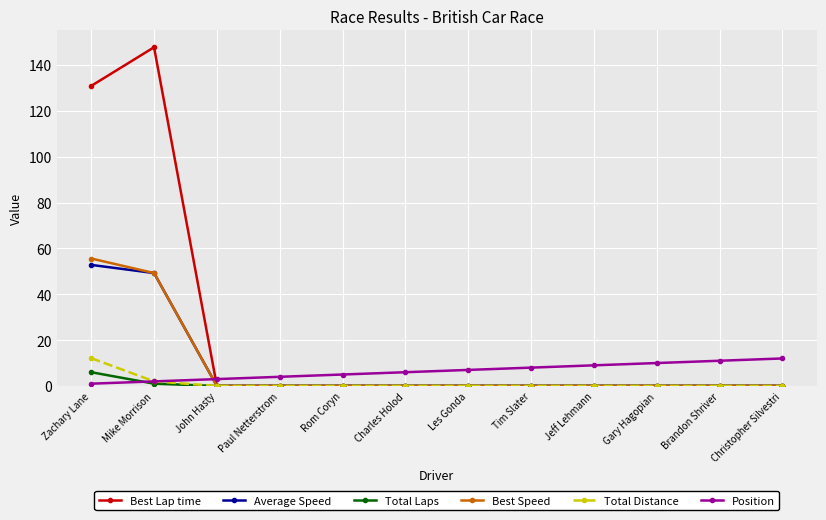

The value of Best Lap time at Les Gonda is 71.4. True or false?

False